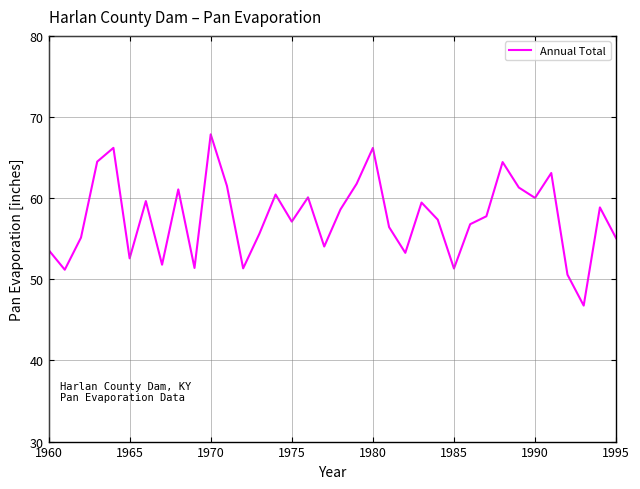

What is the difference between the maximum and minimum values?

21.1